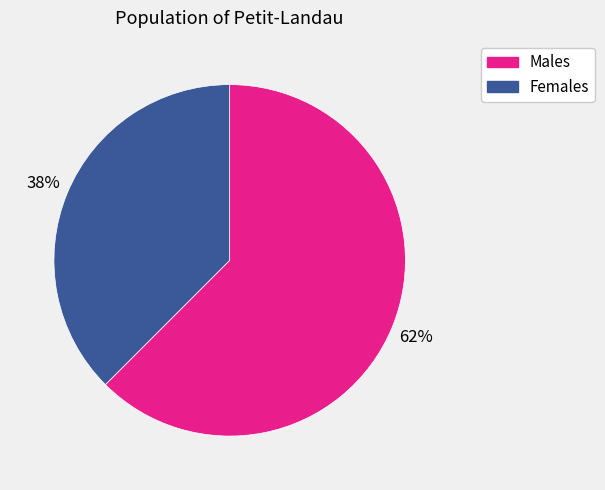

The Females slice represents 45% of the pie. True or false?

False